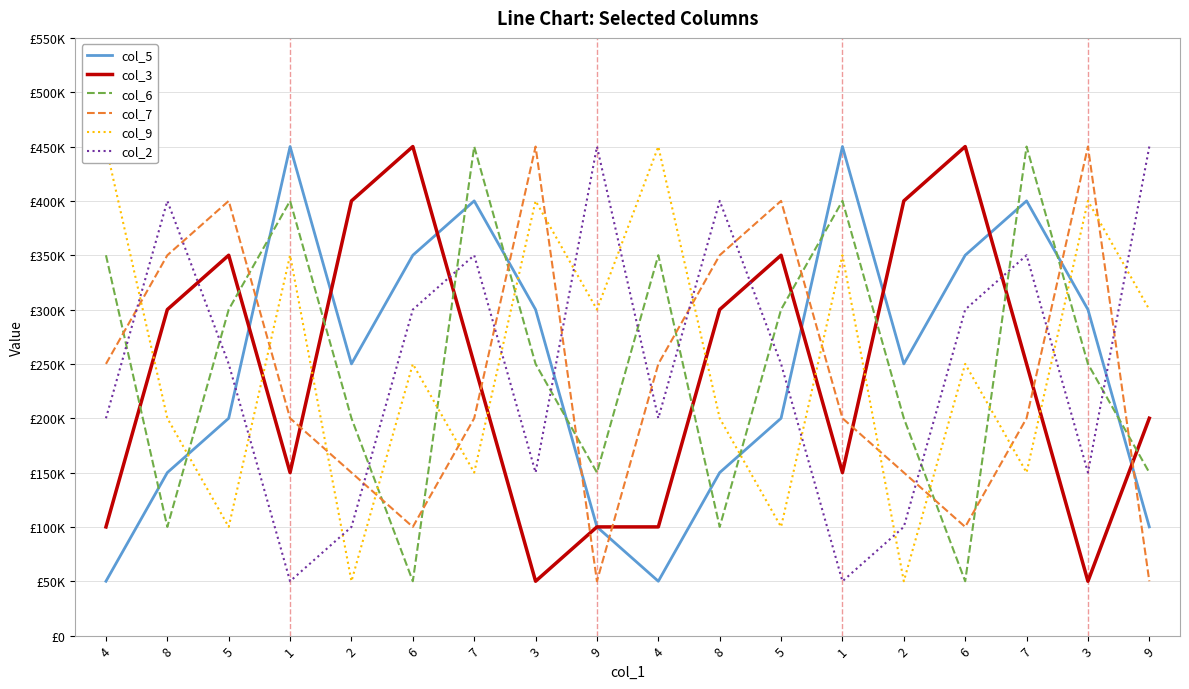

What is the sum of all col_7 values?

4300000